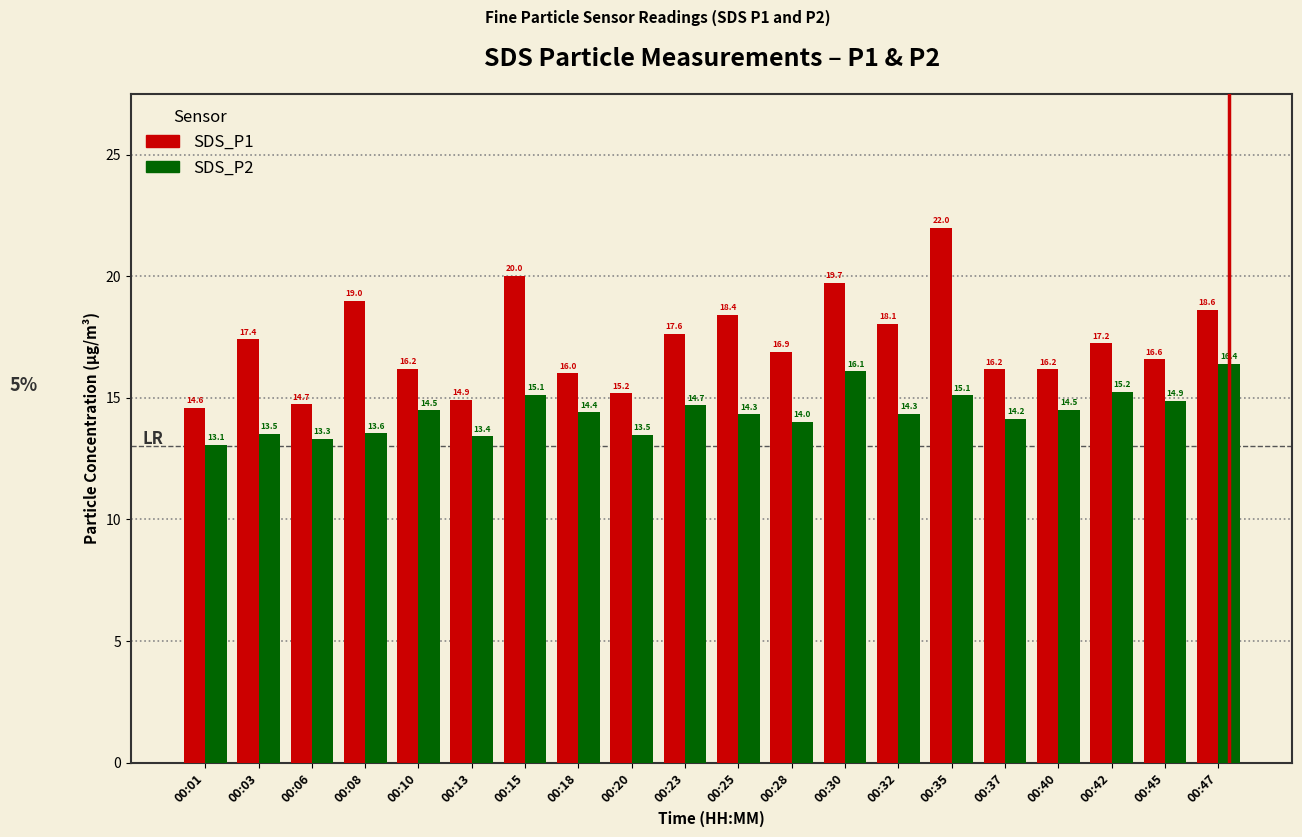

What is the total value across all series at 00:01?

27.7